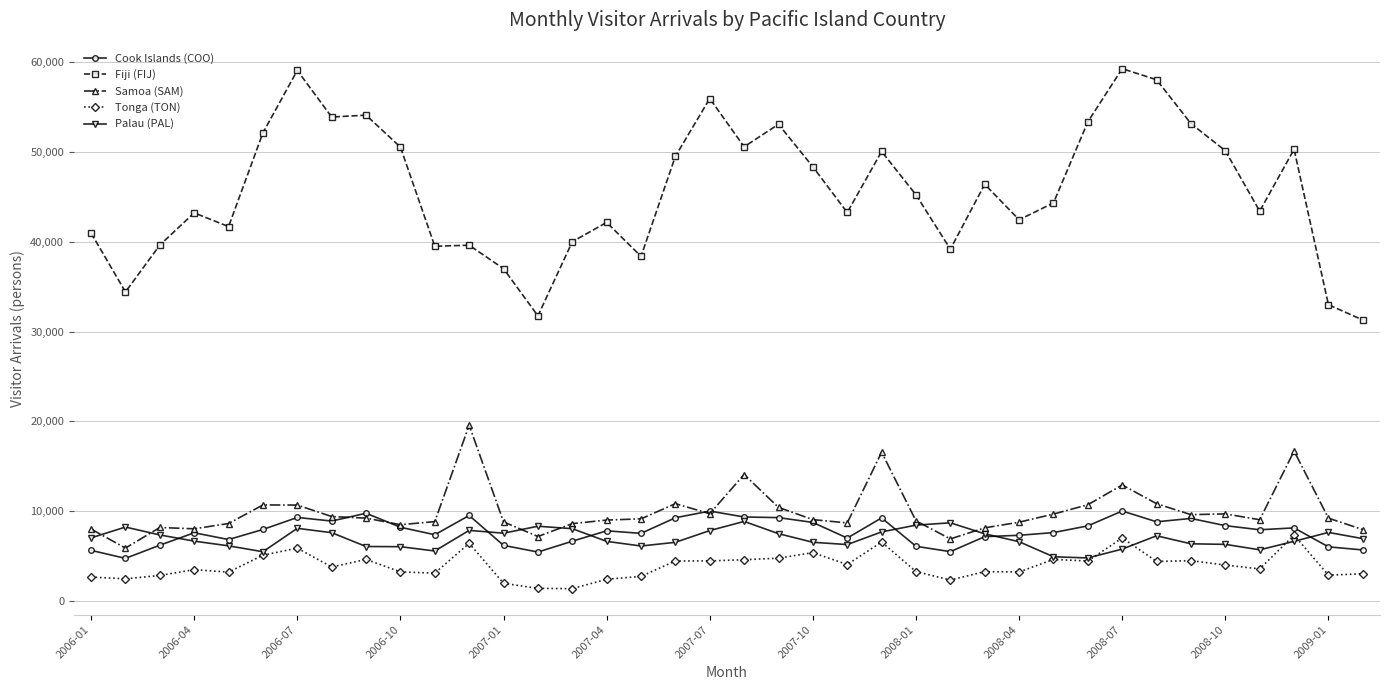

What is the highest value of the Palau (PAL) series?

8879